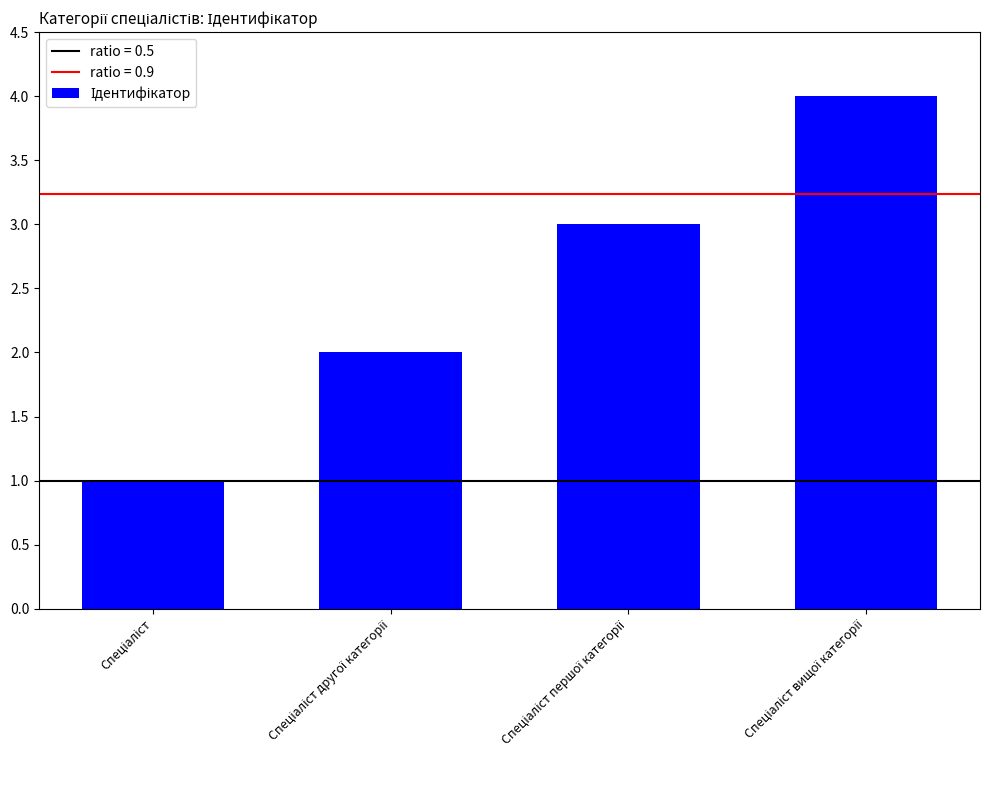

What is the value of the 3rd bar from the left?

3